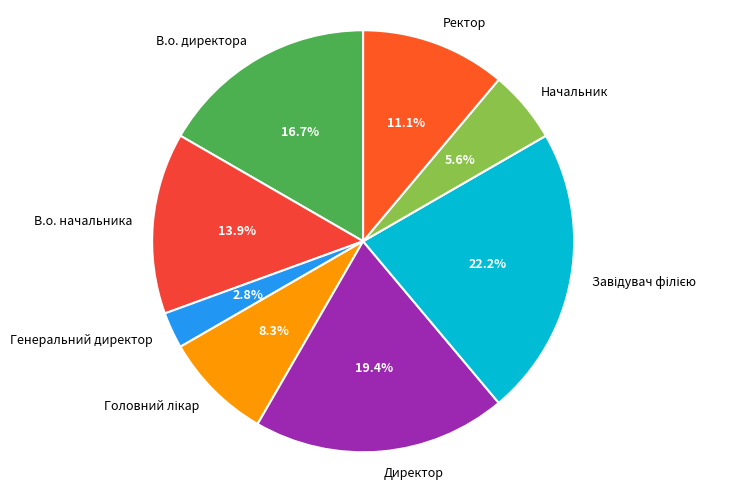

Which has a higher value, Директор or Генеральний директор?

Директор